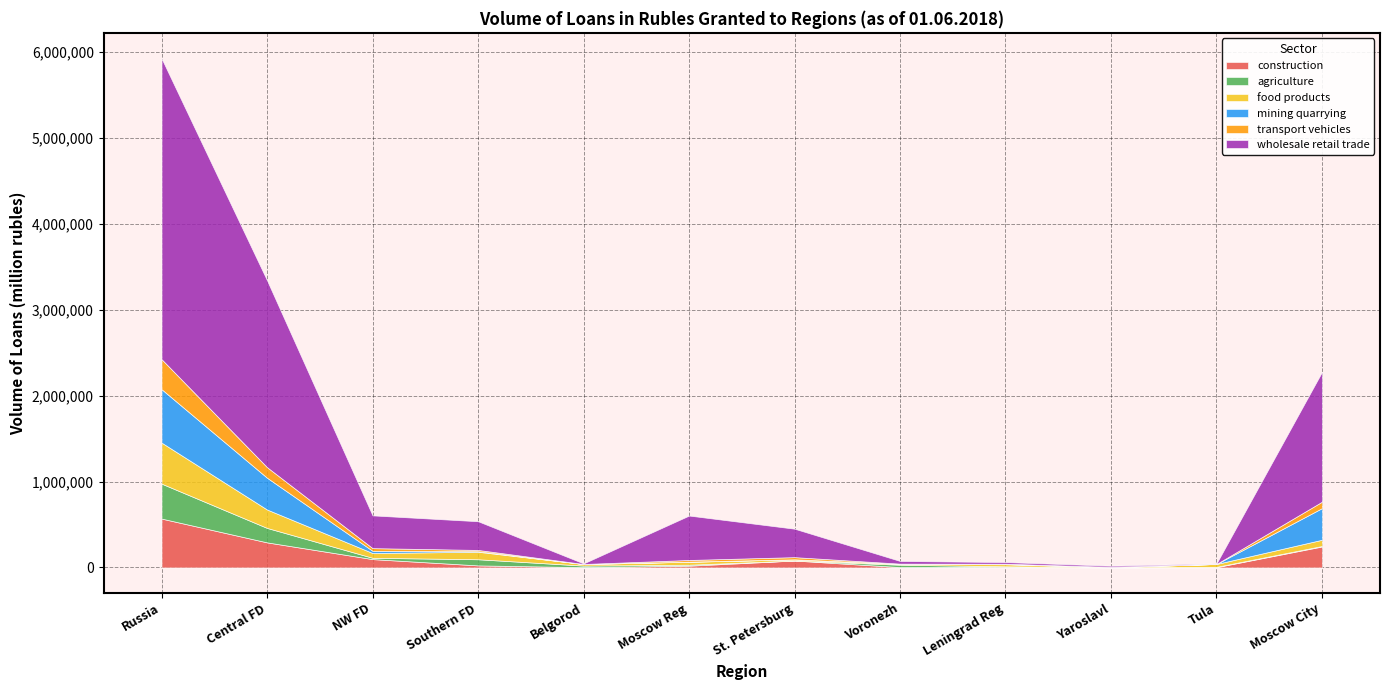

The value of agriculture at Saint Petersburg is 242. True or false?

True